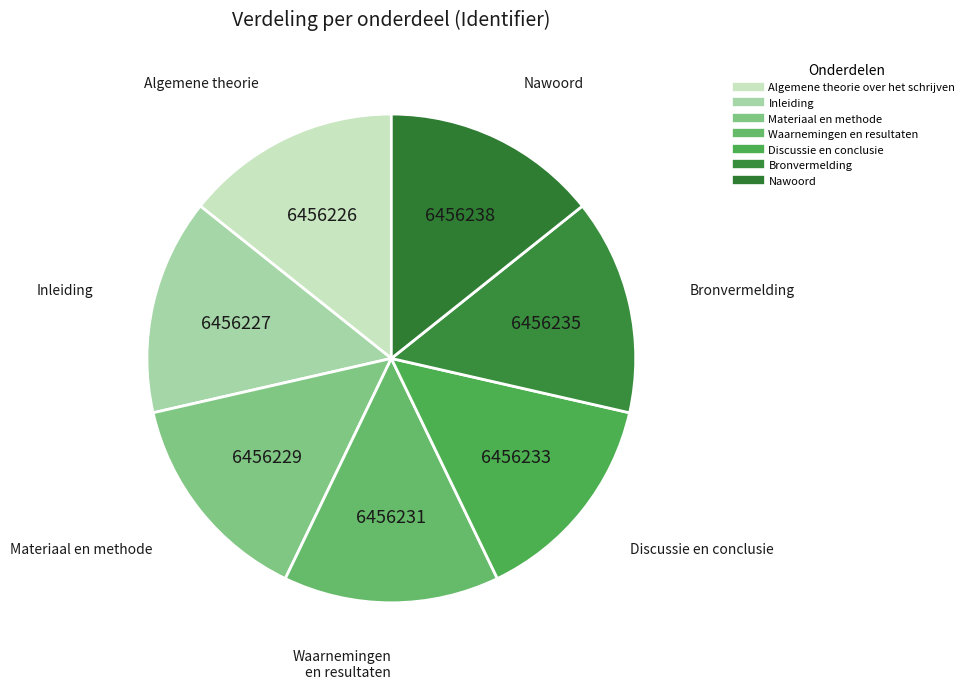

What is the largest slice in the pie chart?

Nawoord